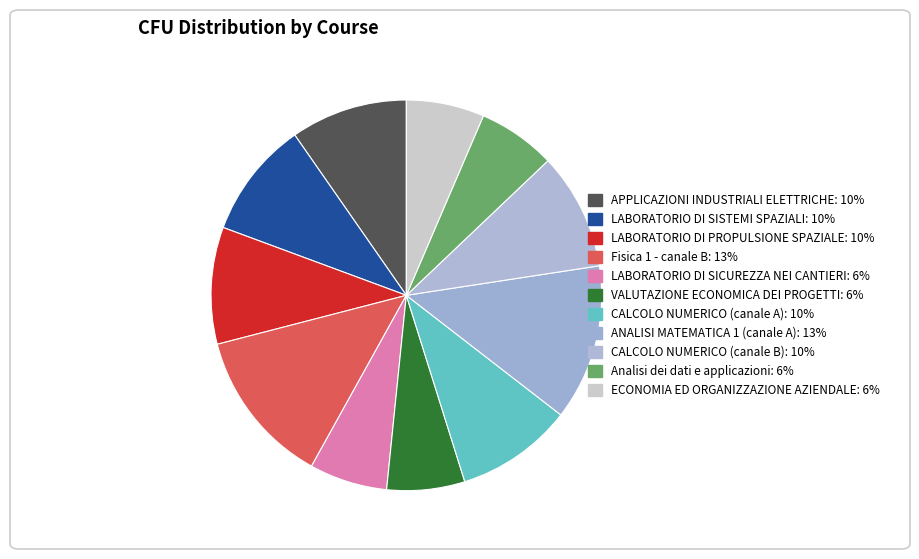

Is there any slice that represents more than half of the pie?

No